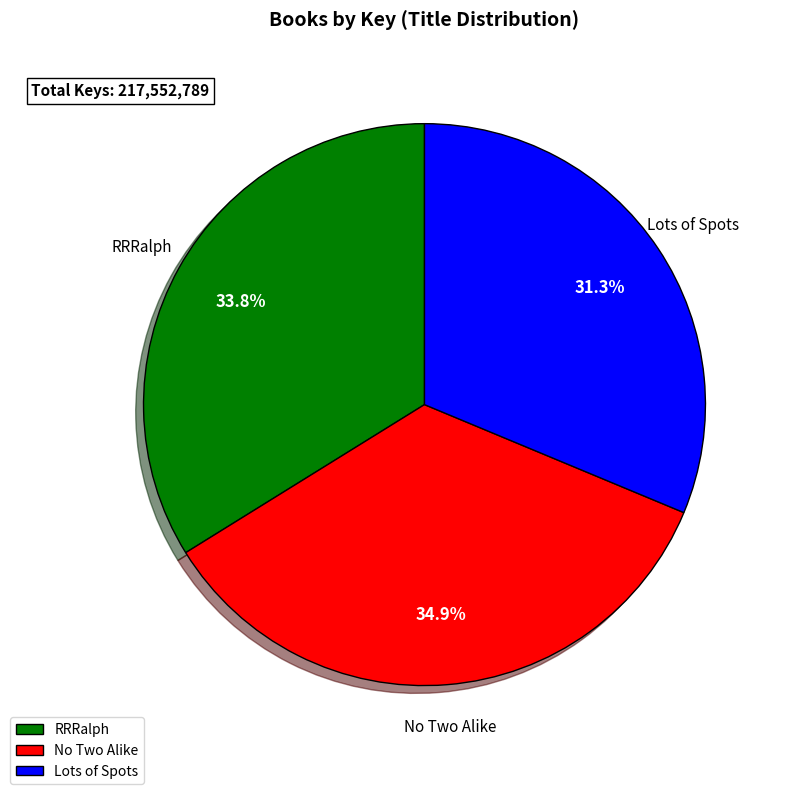

To the nearest percent, what is the combined percentage of Lots of Spots and RRRalph?

65%